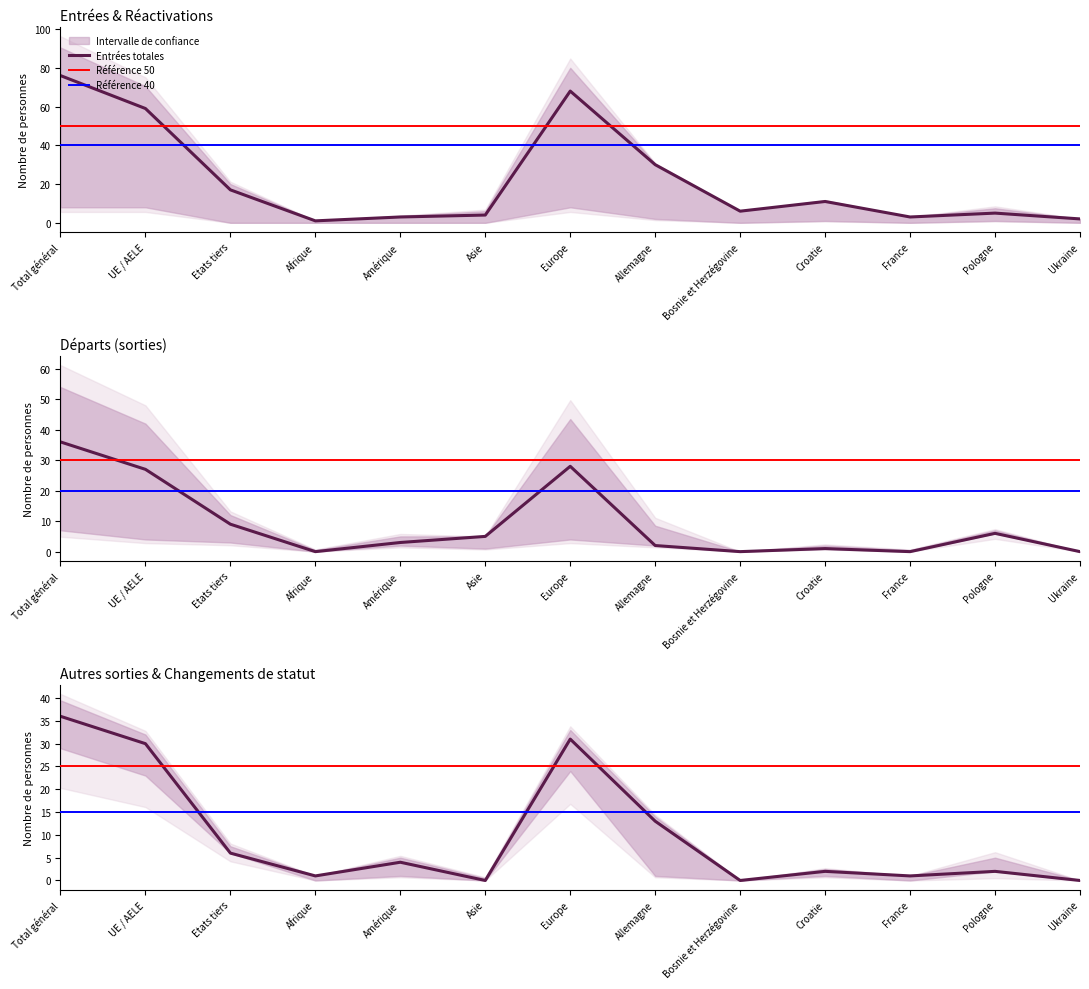

What is the minimum value for Entrées totales?

1